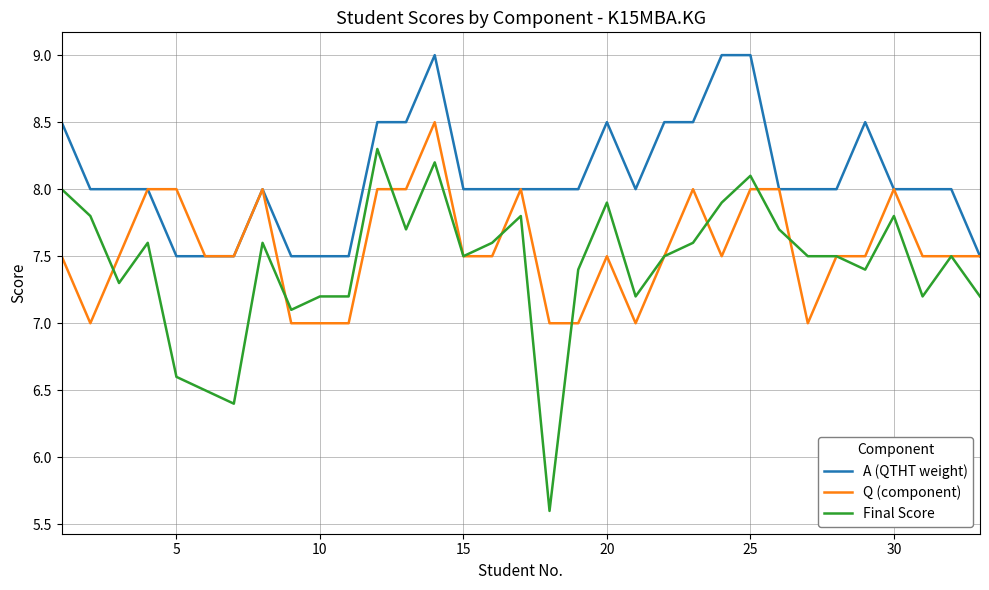

What is the minimum value shown in the chart?

5.6